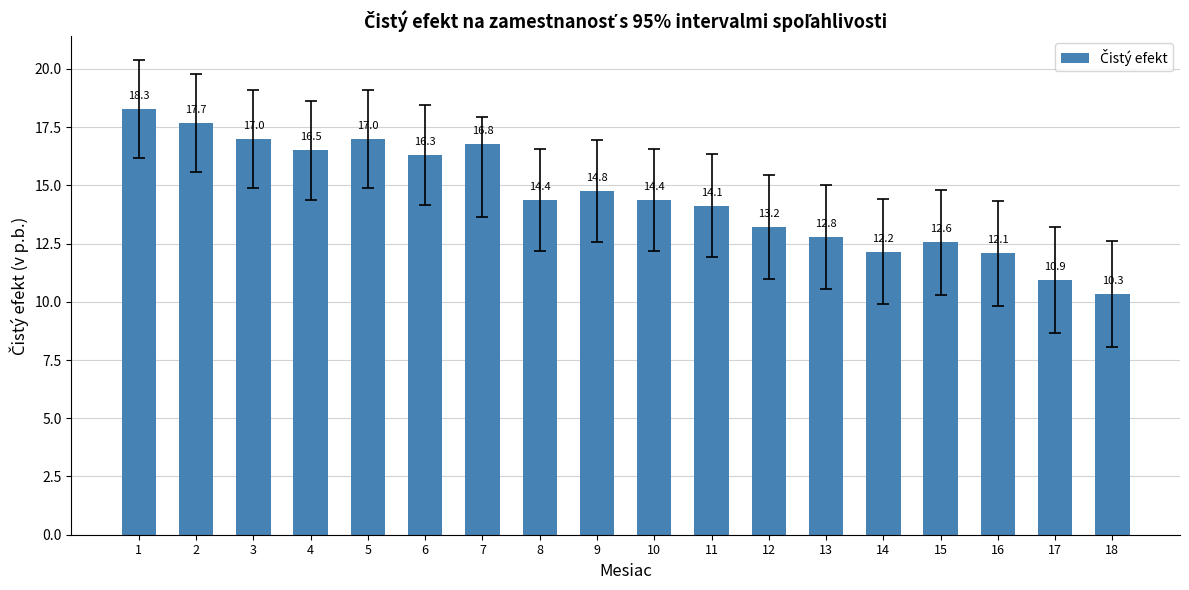

How many values are below 14?

7